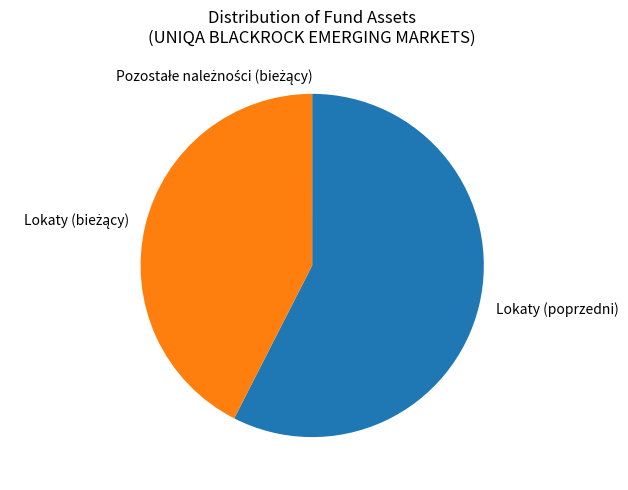

Which category has the biggest portion of the pie?

Lokaty (poprzedni)